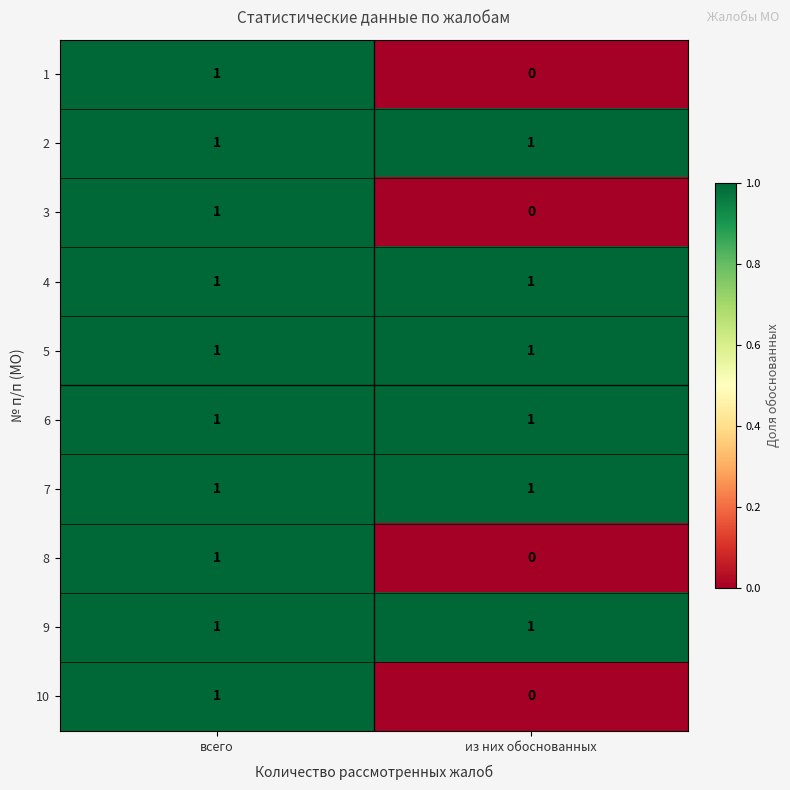

Rank the categories by 1 value from lowest to highest.

из них обоснованных, всего